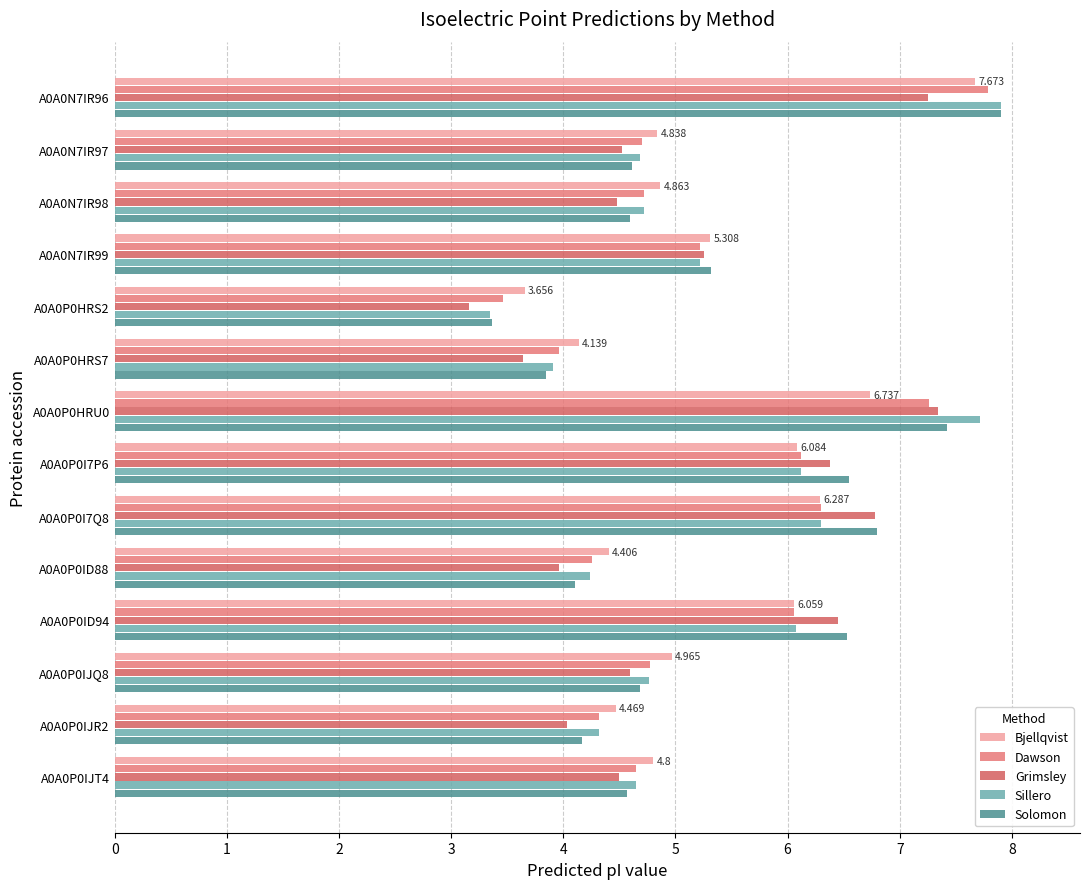

What are all the series names shown in the legend?

Bjellqvist, Dawson, Grimsley, Sillero, Solomon